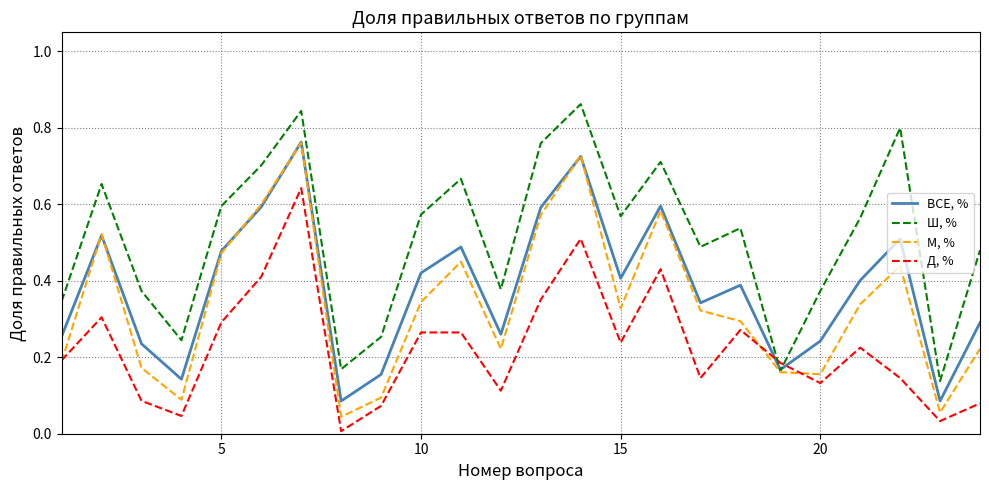

Which series has the largest total across all categories?

Ш, %